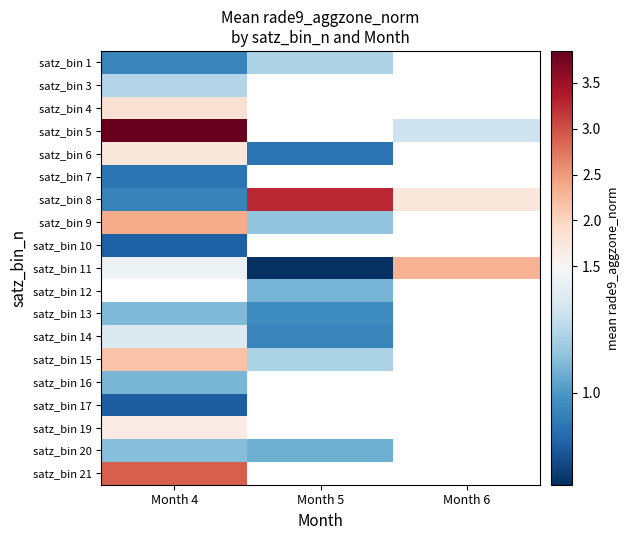

List the labels in order of satz_bin 16 value, largest first.

Month 4, Month 5, Month 6